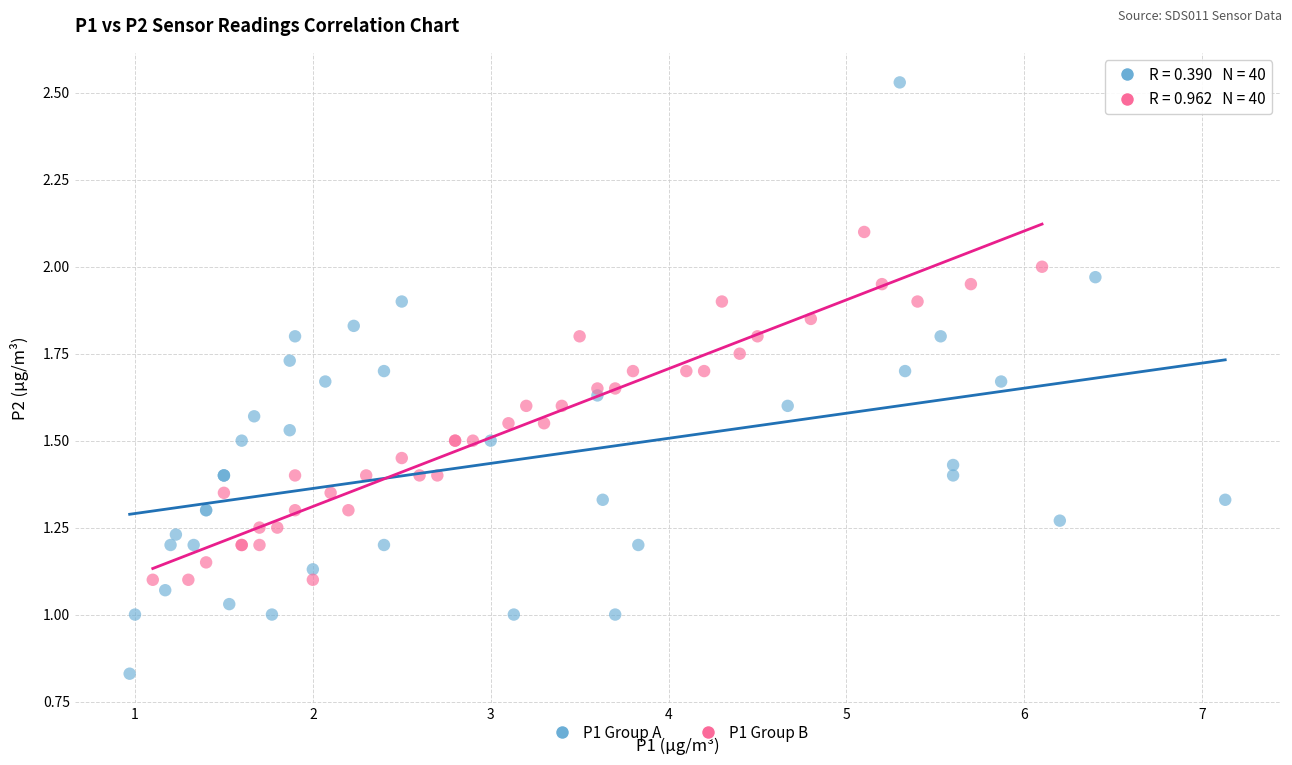

Which series reaches the maximum Y coordinate?

P1 Group A